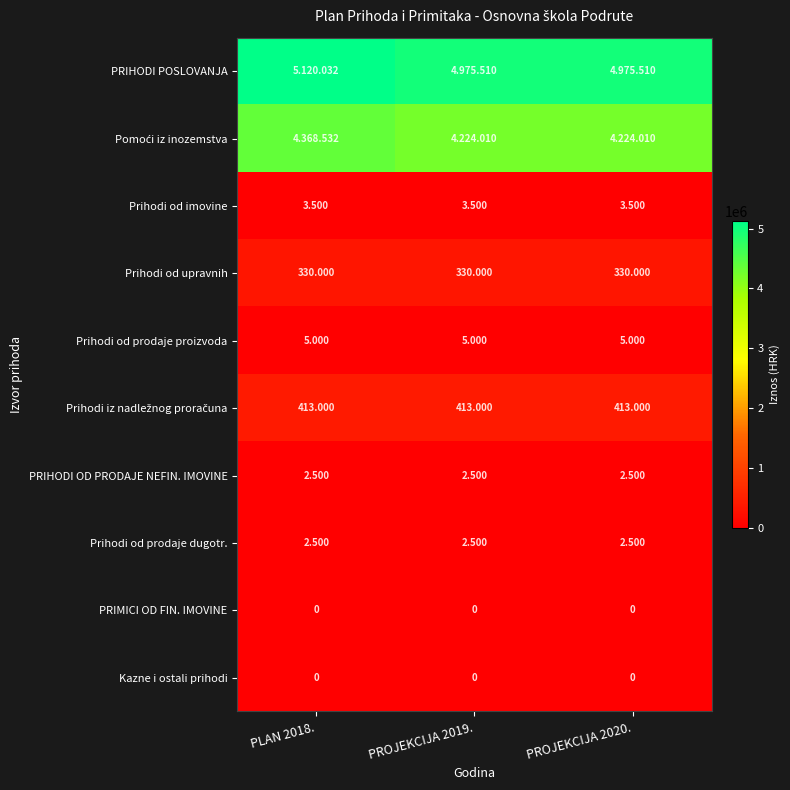

The value of Prihodi od prodaje proizvoda at PROJEKCIJA 2020. is 8367. True or false?

False